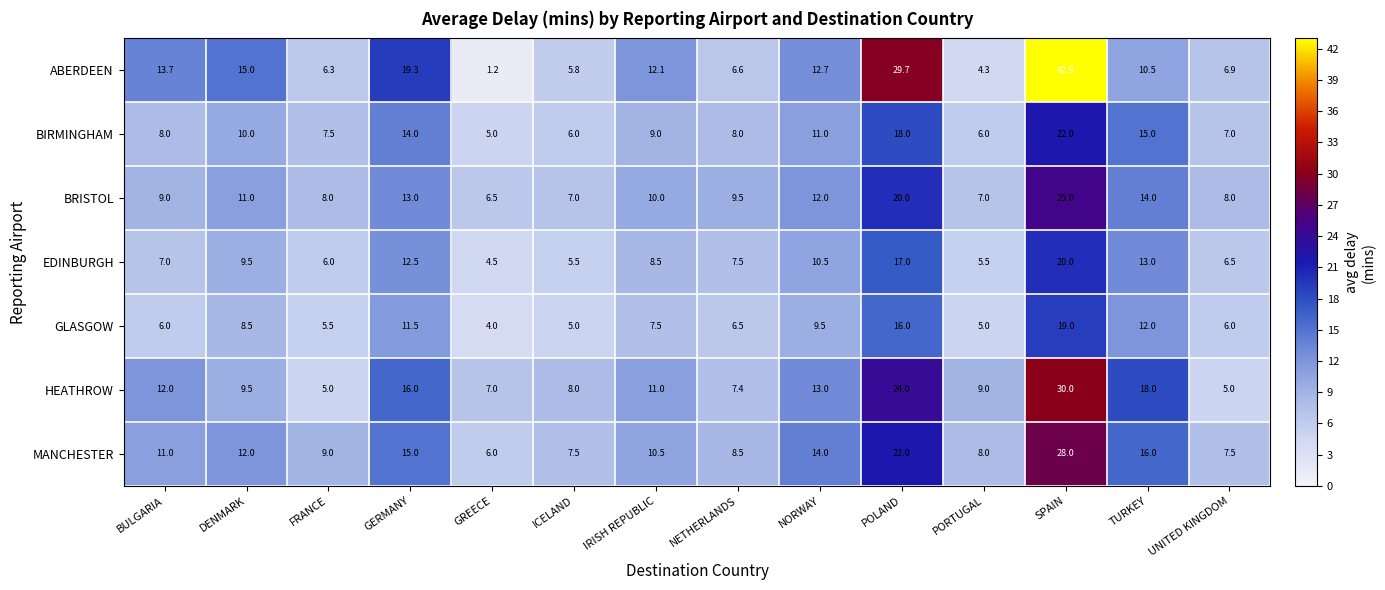

At which category is the sum across all series the highest?

SPAIN